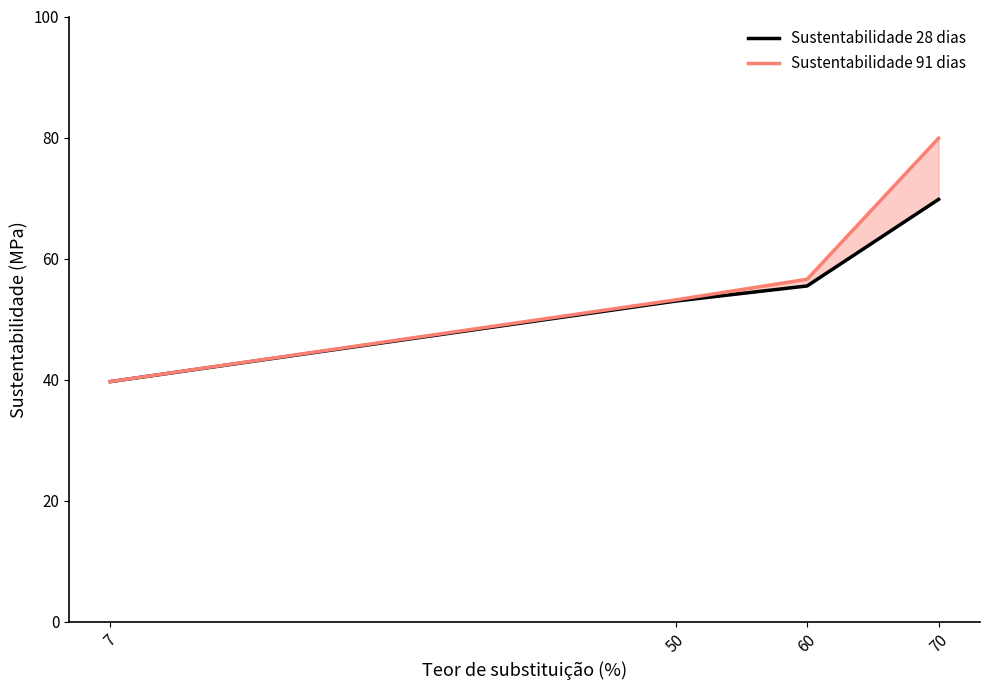

Rank the series by their average value, from highest to lowest.

Sustentabilidade 91 dias, Sustentabilidade 28 dias